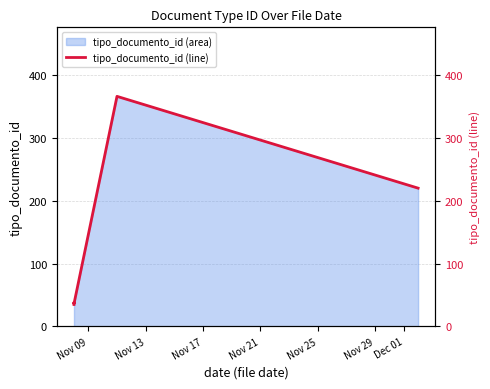

At which category does the chart reach its minimum across all series?

Nov 09